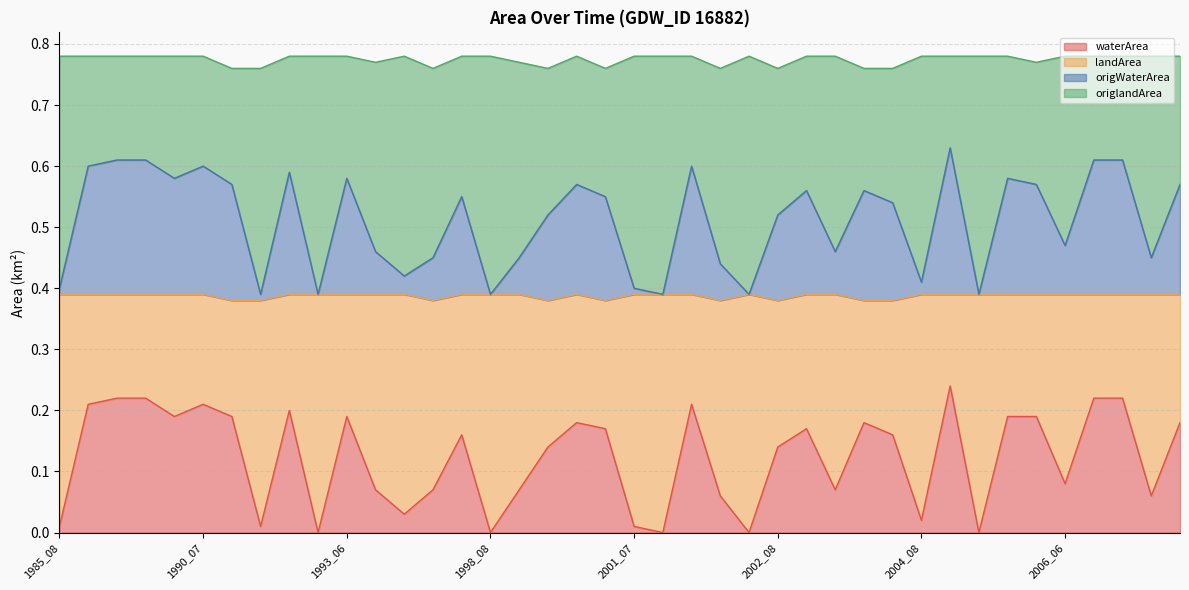

Where is the first local minimum for waterArea?

1988_09